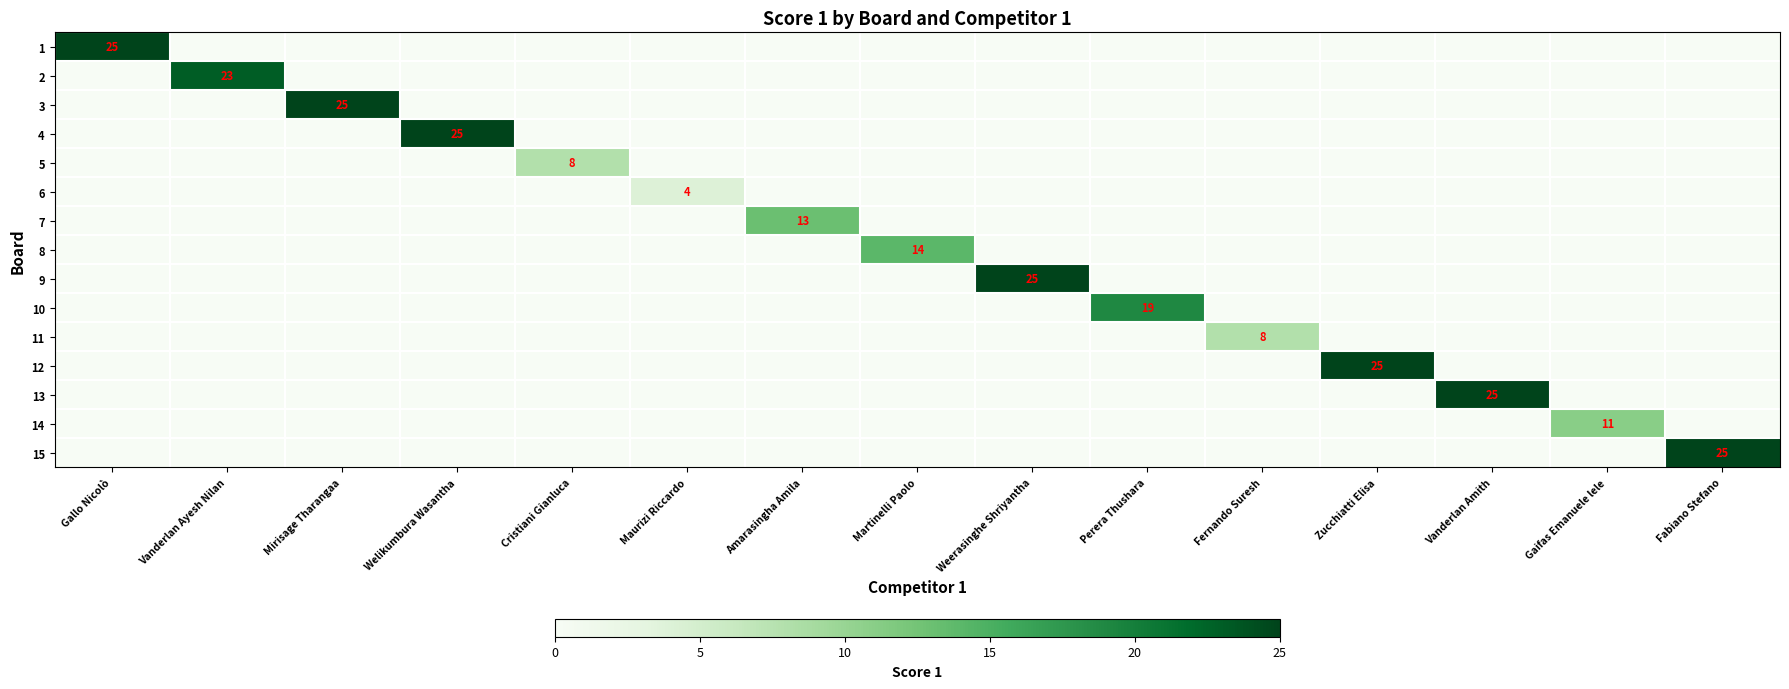

At which category is the sum across all series the highest?

Gallo Nicolò